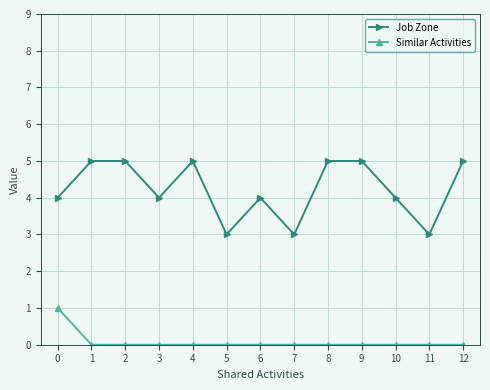

List the series in order of their peak value, lowest first.

Similar Activities, Job Zone